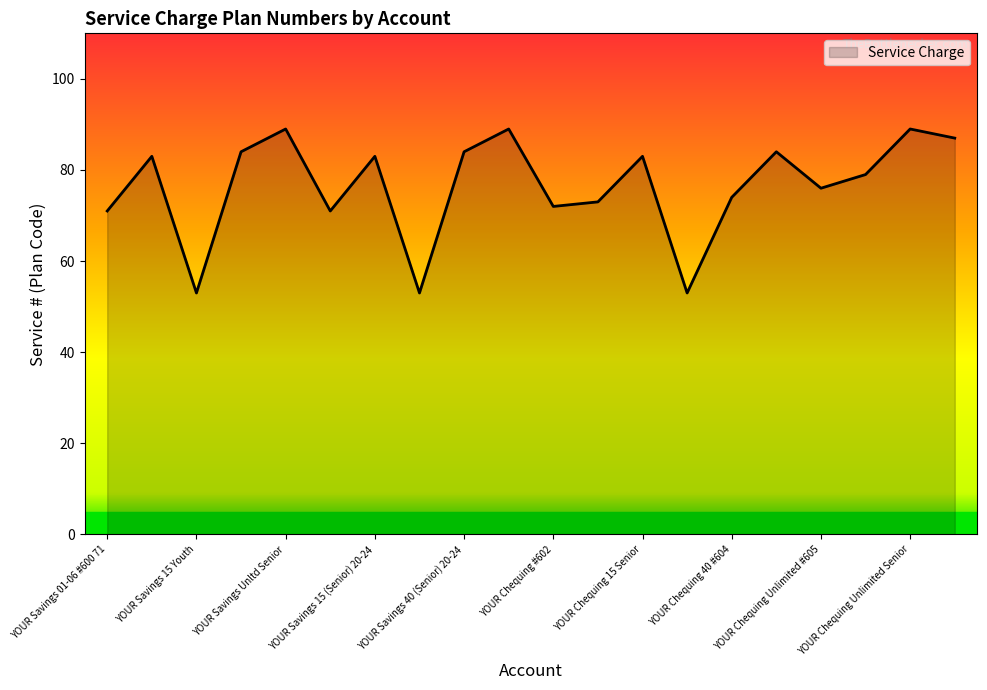

What is the difference between the second highest and minimum values?

36